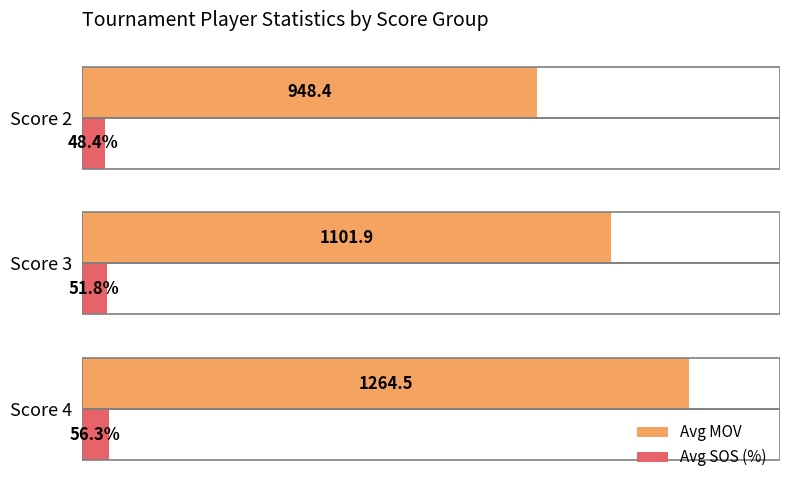

At which label is Avg MOV closest to 1106?

Score 3